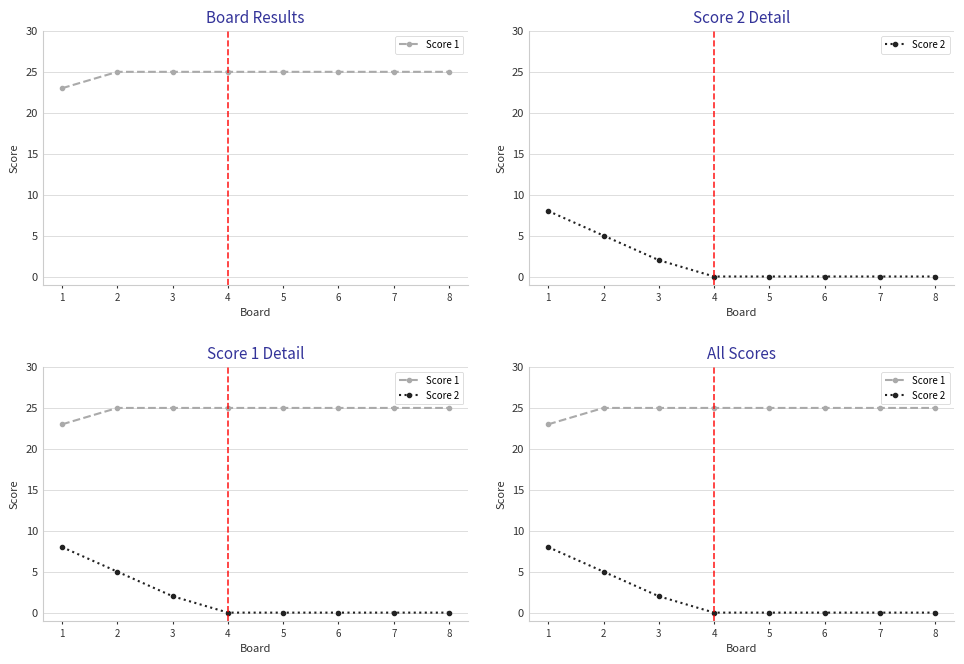

True or false: Score 1 and Score 2 cross at least once.

False